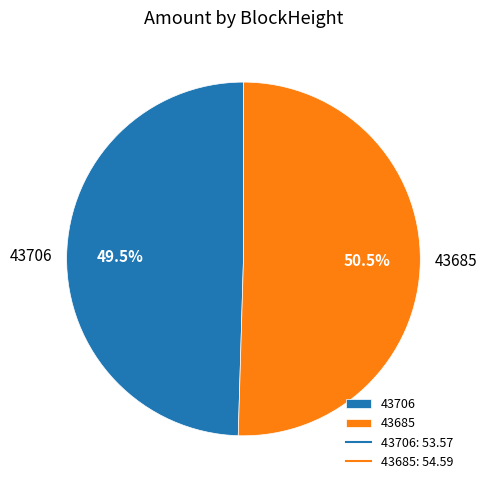

Do 43706 and 43685 together represent more than half of the pie?

Yes